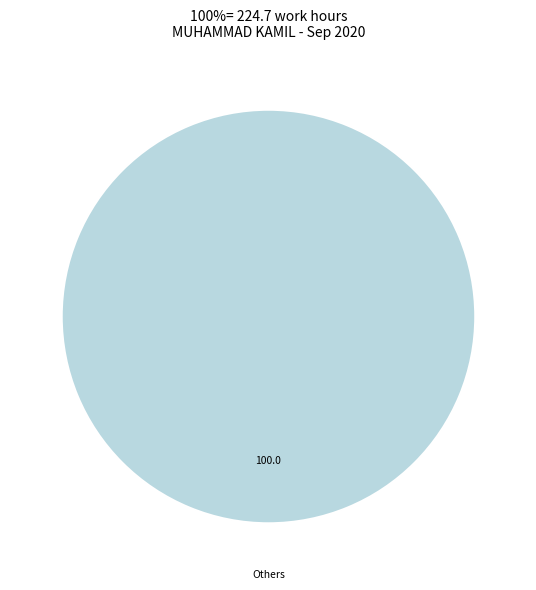

Is there a majority slice in this chart?

Yes